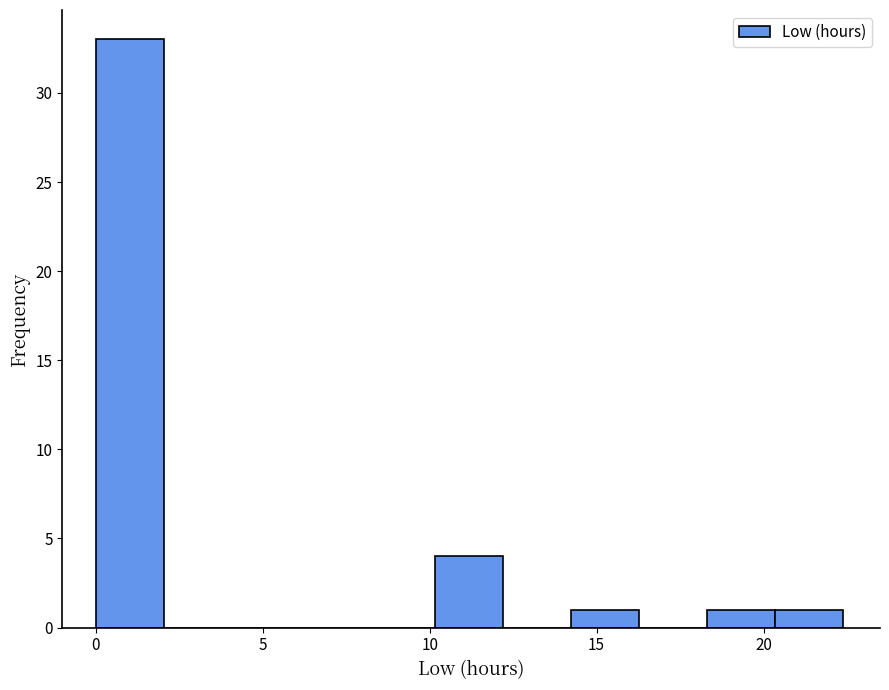

Reading left to right, list every bar in this chart as the range it spans on the x-axis followed by its height. Neither the bar edges nor the heights are printed on the chart, so give them approximately, as read against the axes.

0.0 to 2.0: 33
2.0 to 4.0: 0
4.0 to 6.0: 0
6.0 to 8.0: 0
8.0 to 10.0: 0
10.0 to 12.0: 4
12.0 to 14.0: 0
14.0 to 16.5: 1
16.5 to 18.5: 0
18.5 to 20.5: 1
20.5 to 22.5: 1